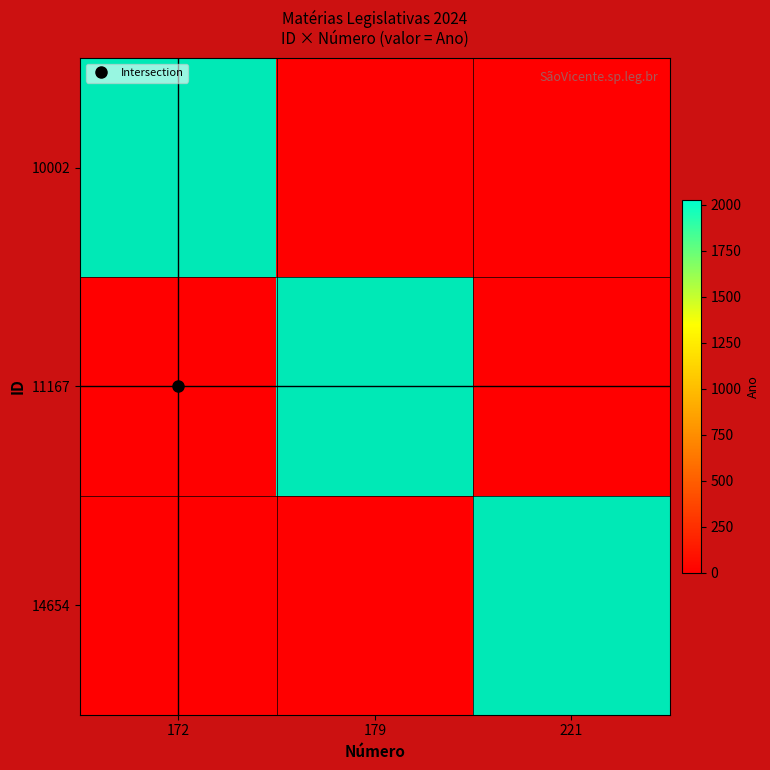

Rank the categories by 11167 value from lowest to highest.

172, 221, 179